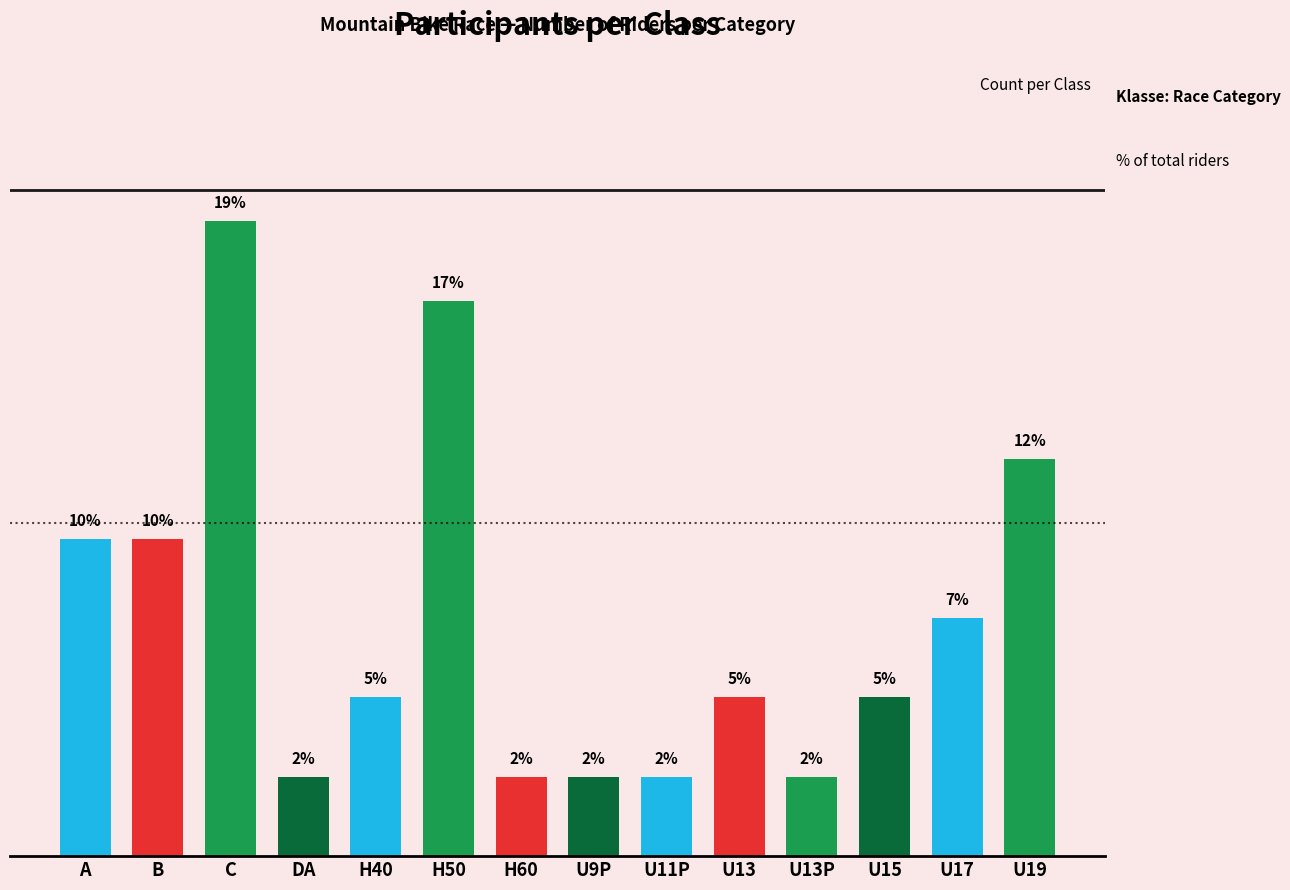

Rank the categories by value from highest to lowest.

C, H50, U19, A, B, U17, H40, U13, U15, DA, H60, U9P, U11P, U13P